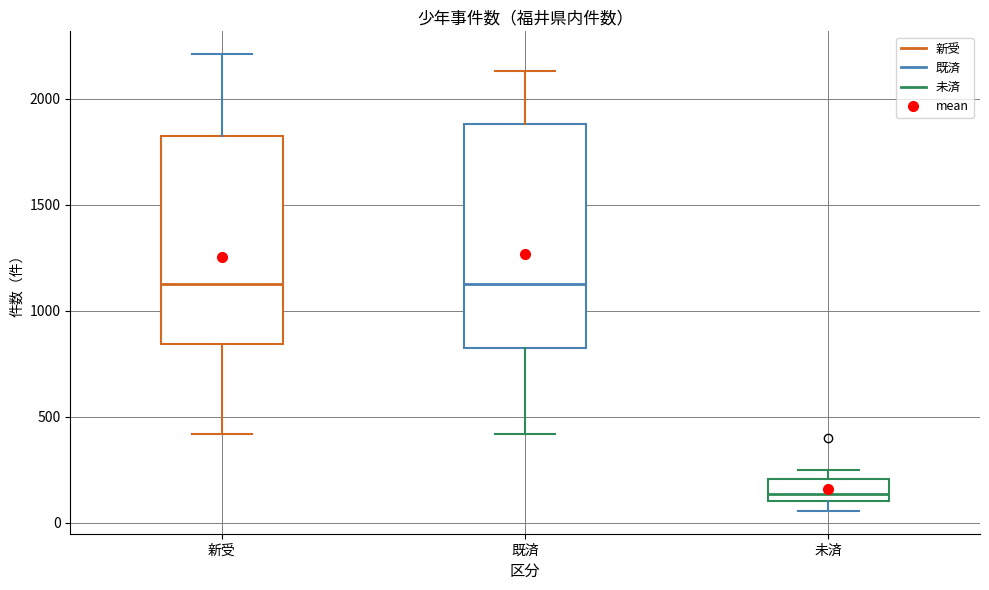

Which box is the tallest, from its lower edge to its upper edge?

既済